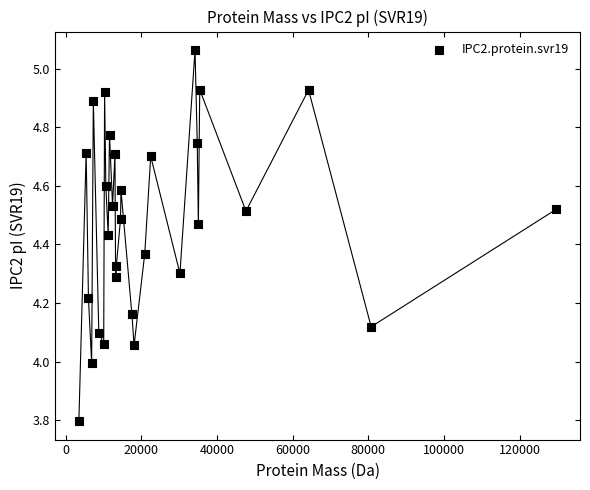

What is the range of Y values (max minus min)?

1.3